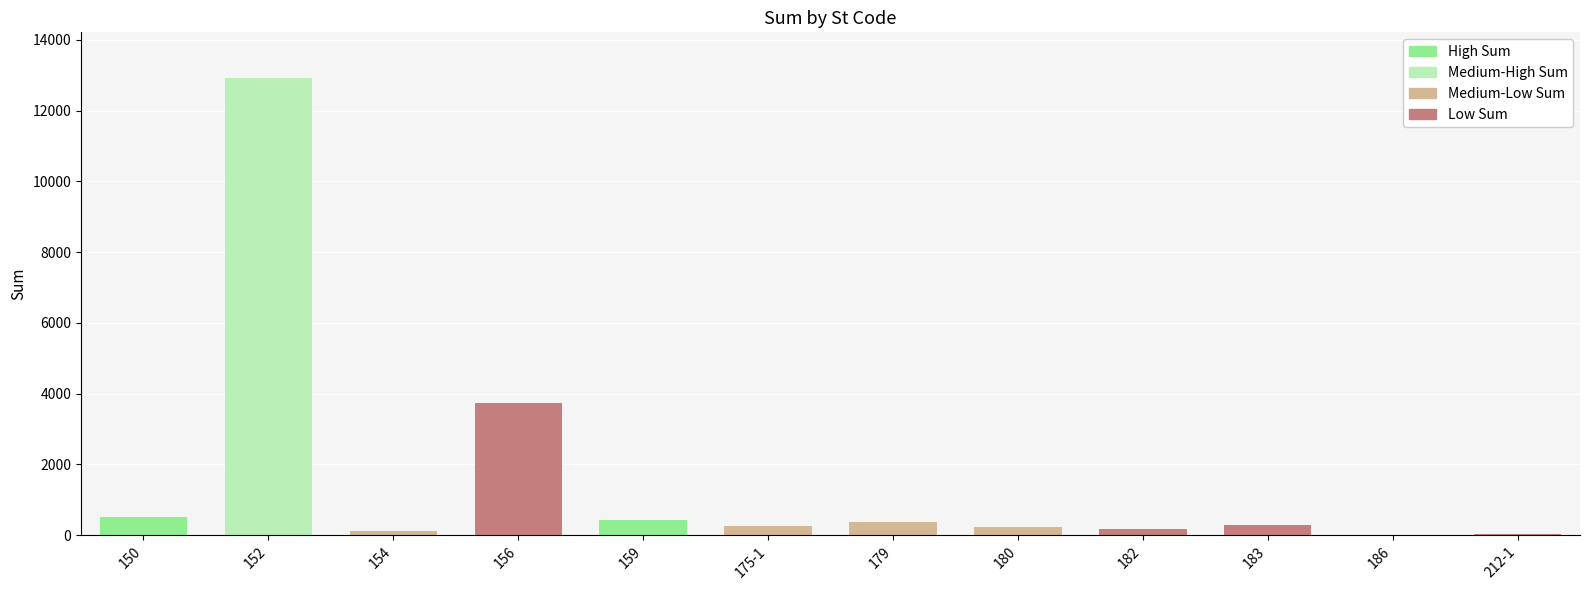

Are the bars grouped side by side (vs. stacked)?

No